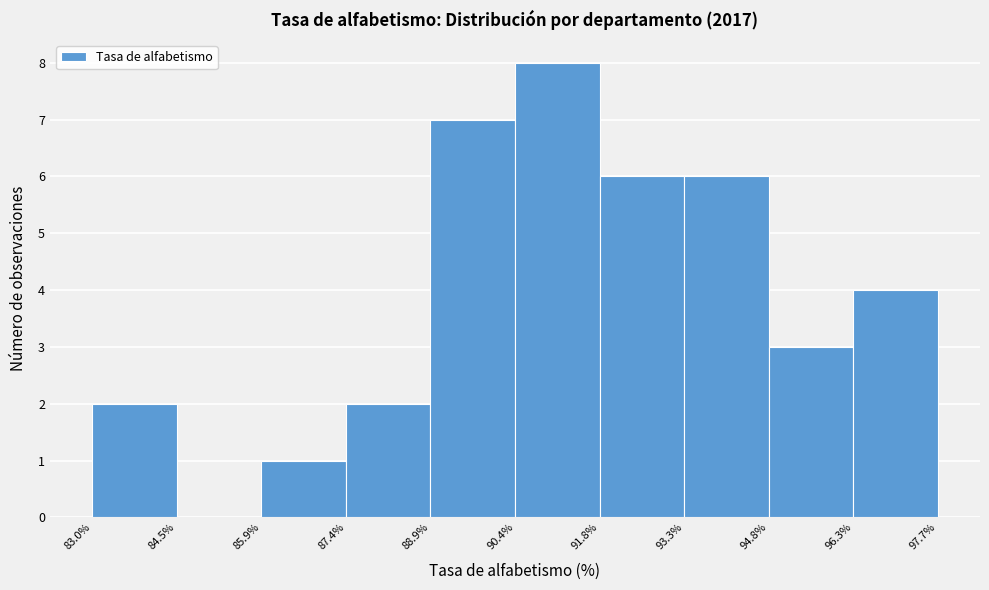

What is the height of the bar covering 90.4% to 91.8% on the x-axis? The values are not printed on the chart, so give them approximately, as read against the axis.

8